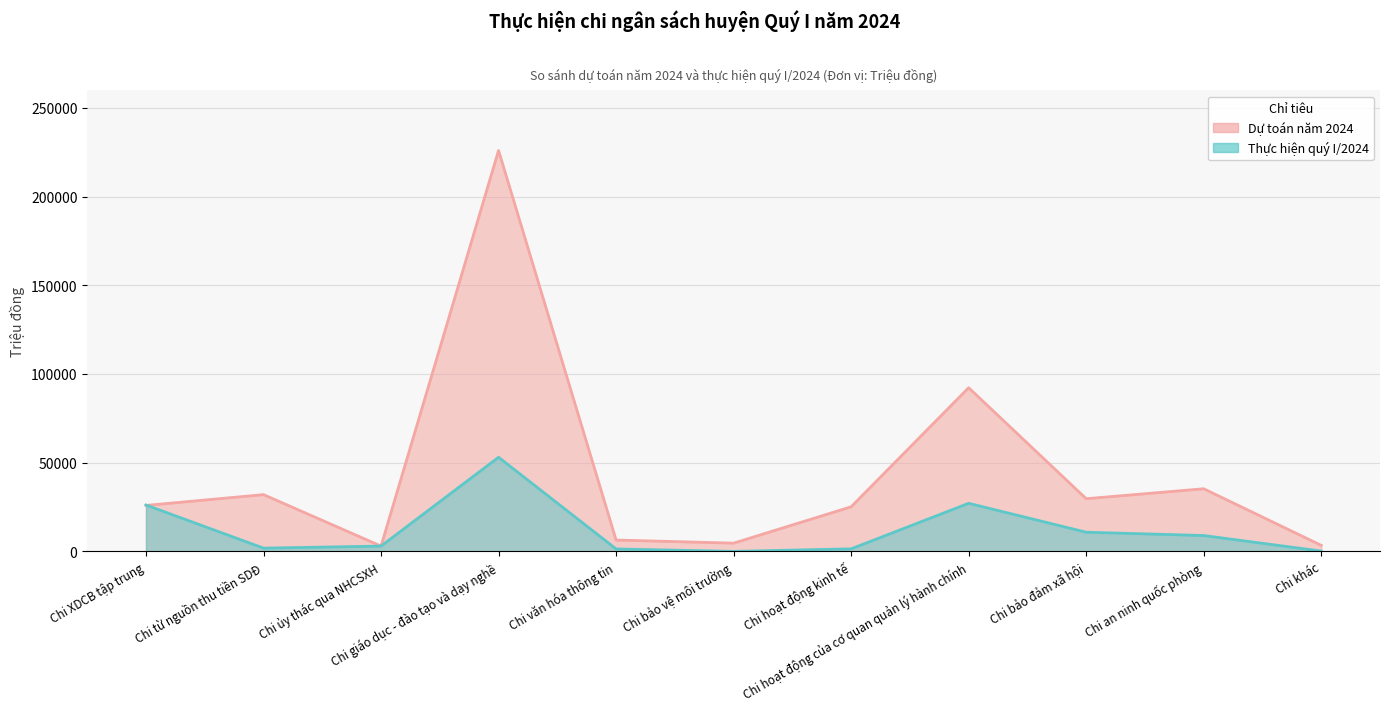

How many series are shown in this chart?

2